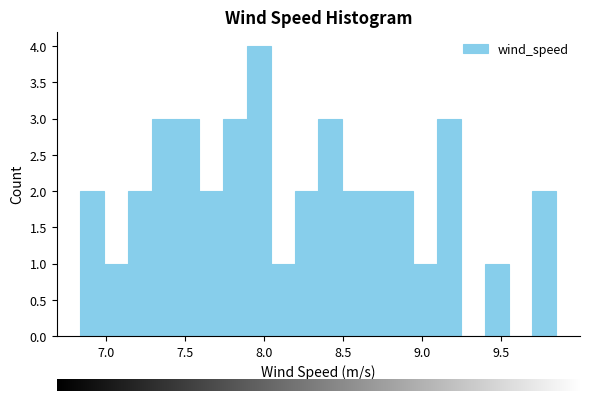

Around what value on the x-axis is the tallest bar? Give the approximate position of its centre, as read against the axis.

7.95